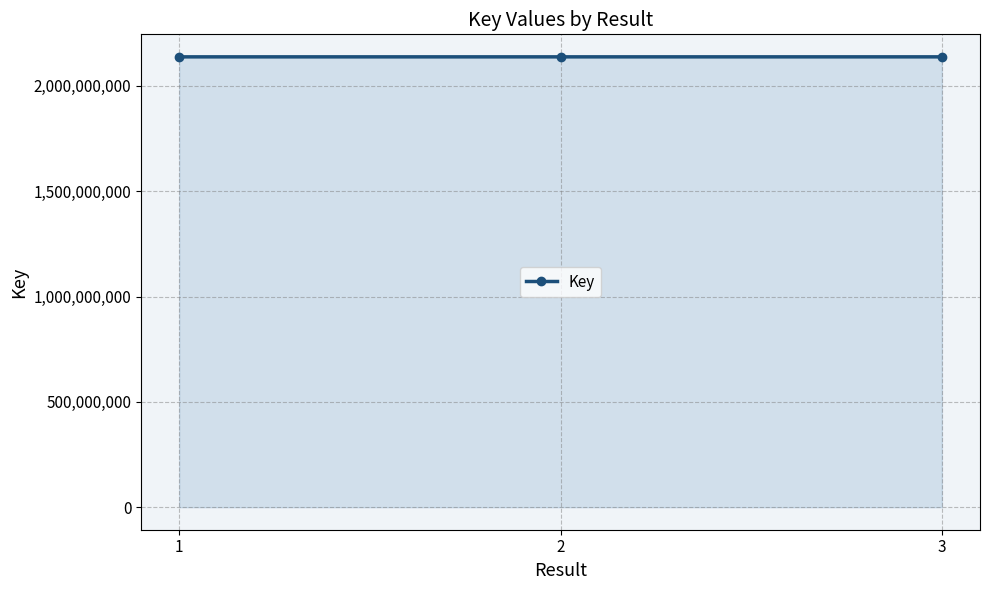

Does the chart display data point markers on the line(s)?

Yes